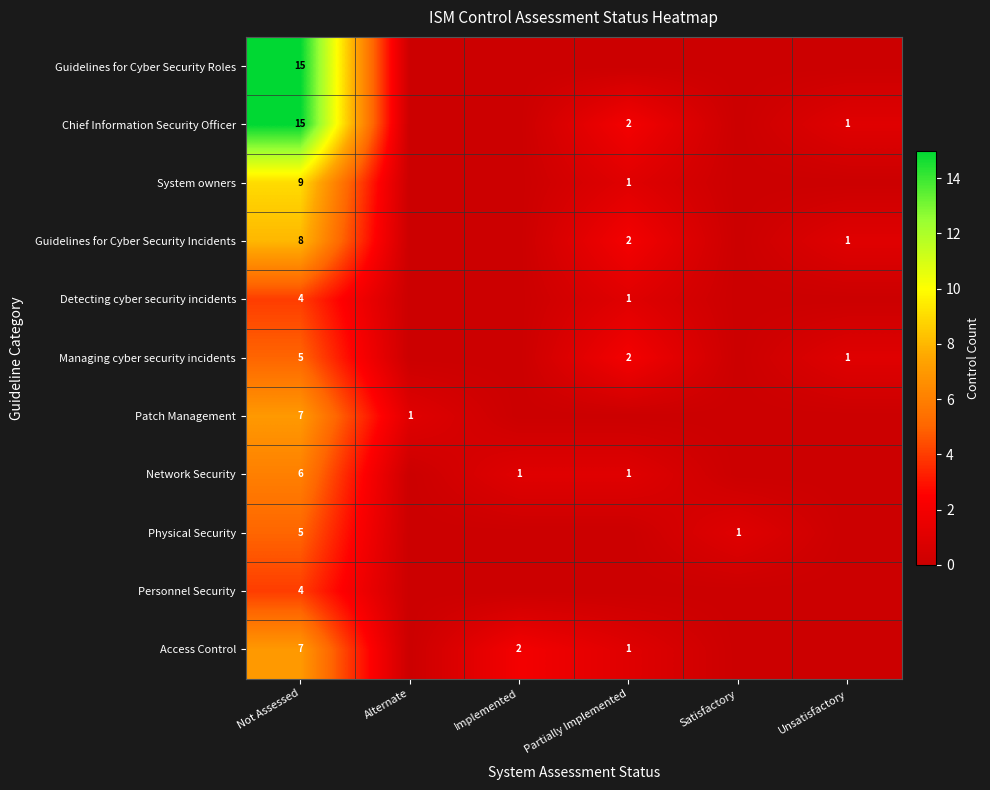

Is the value of Guidelines for Cyber Security Incidents at Partially Implemented greater than the value of Detecting cyber security incidents at Not Assessed?

No